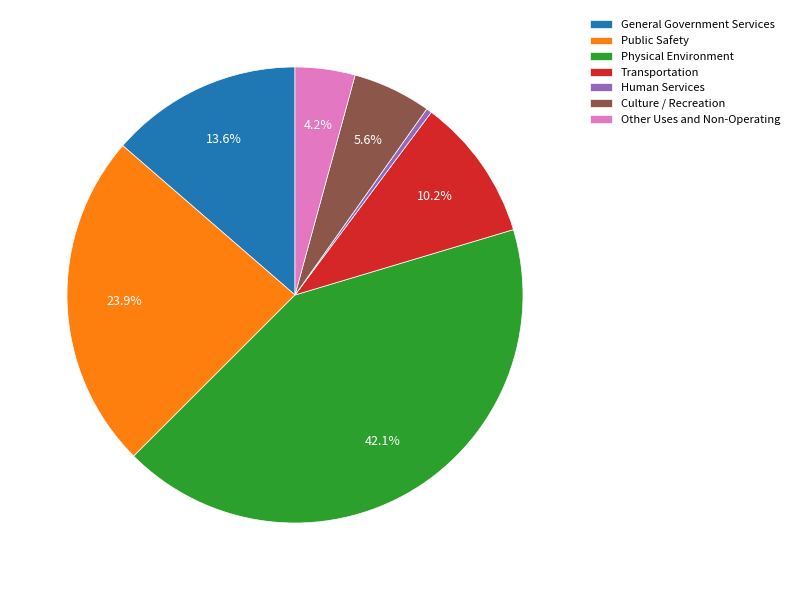

Count the number of slices in the pie.

7